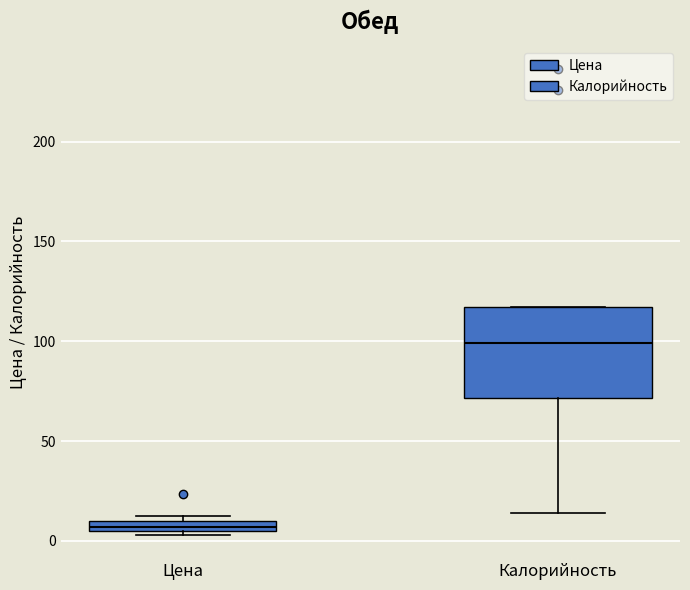

Which box's median line is the highest?

Калорийность